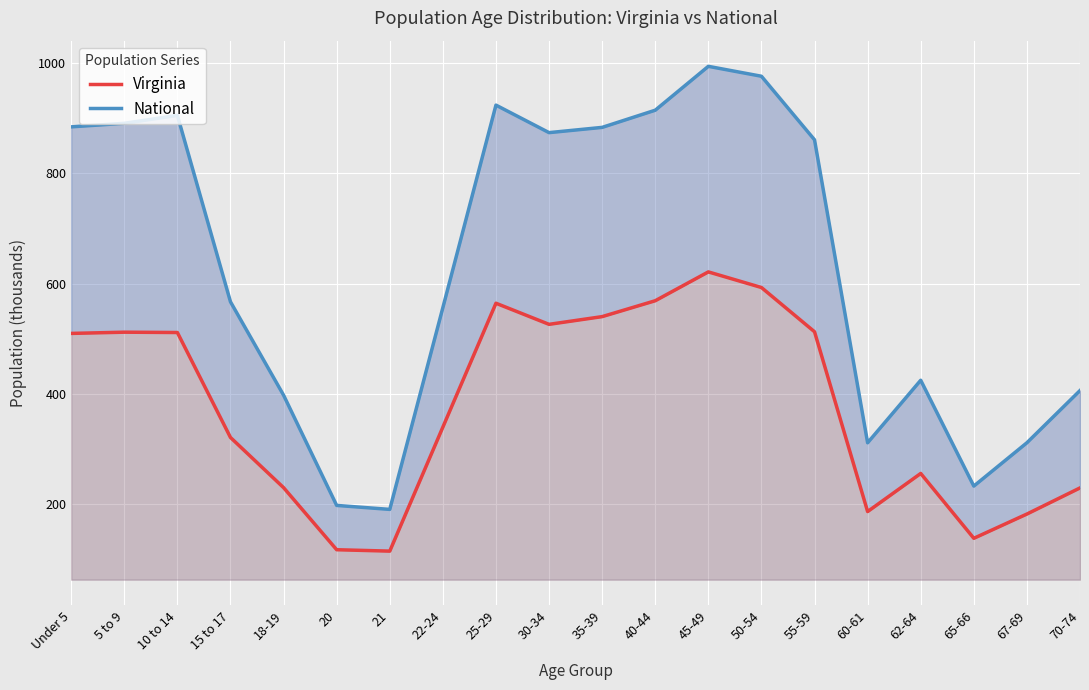

What is the sum of the National values at 70-74 and 60-61?

717.4